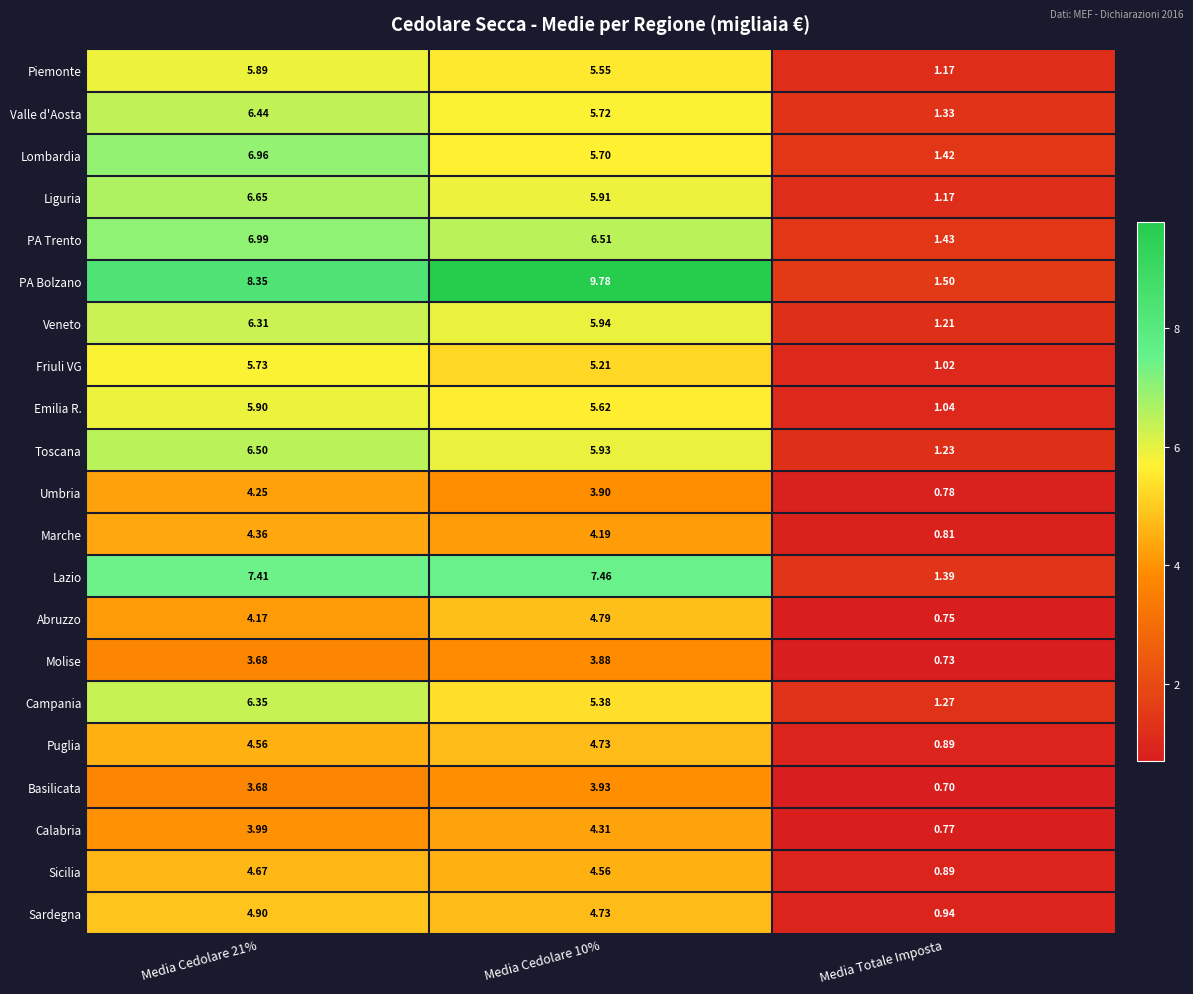

Rank the series by their maximum value, from highest to lowest.

PA Bolzano, Lazio, PA Trento, Lombardia, Liguria, Toscana, Valle d'Aosta, Campania, Veneto, Emilia R., Piemonte, Friuli VG, Sardegna, Abruzzo, Puglia, Sicilia, Marche, Calabria, Umbria, Basilicata, Molise